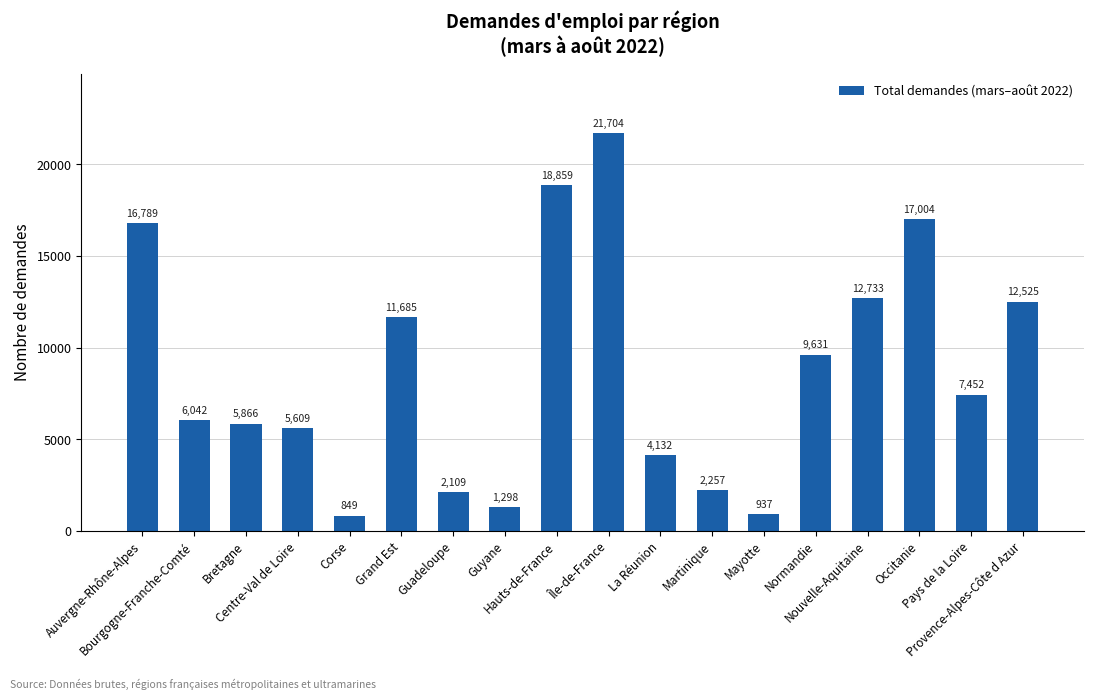

What is the label of the 9th bar from the left?

Hauts-de-France